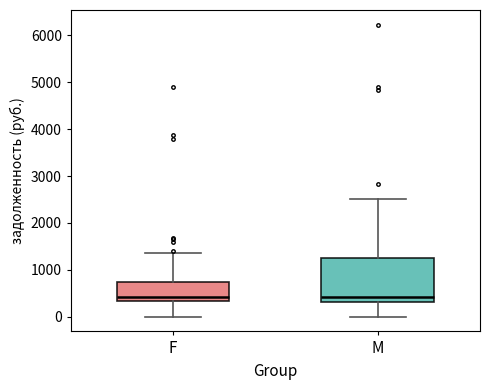

Reading left to right, transcribe this box plot: for each box, give where its median line is, the range the box spans, and where its two whiskers end, as read against the y-axis. The values are not printed on the chart, so give them approximately, as read against the axis.

F: median 400, box 300 to 700, whiskers 0 to 1400
M: median 400, box 300 to 1200, whiskers 0 to 2500